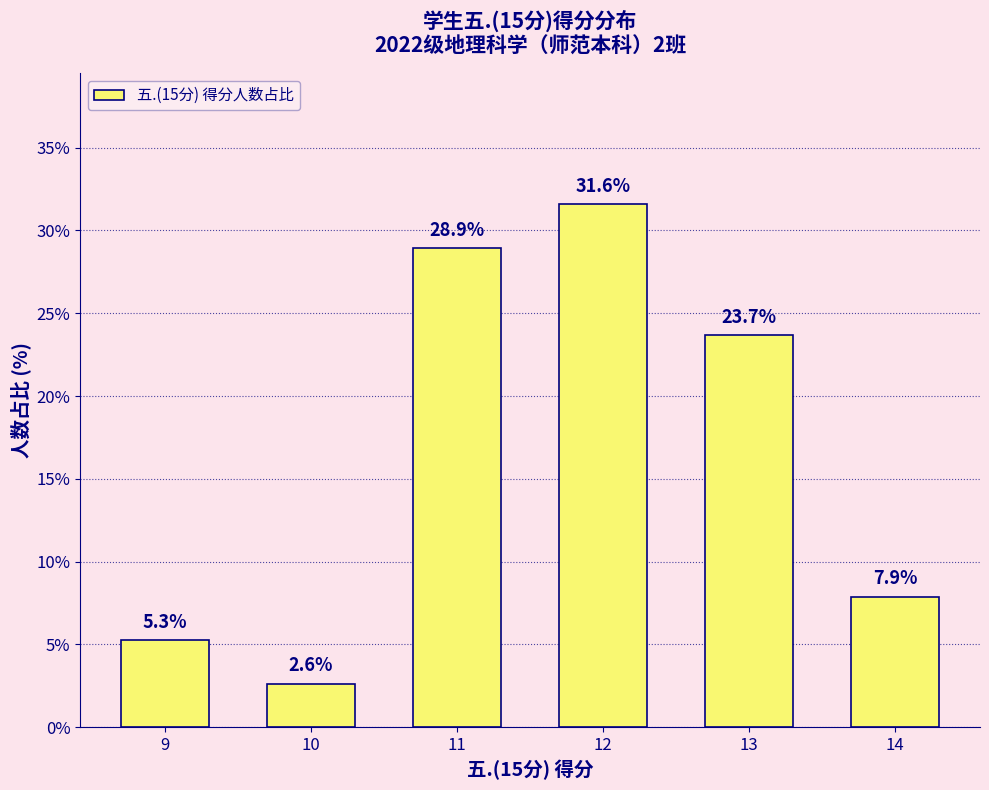

Reading left to right, extract all data points from this chart.

5.3	2.6	28.9	31.6	23.7	7.9